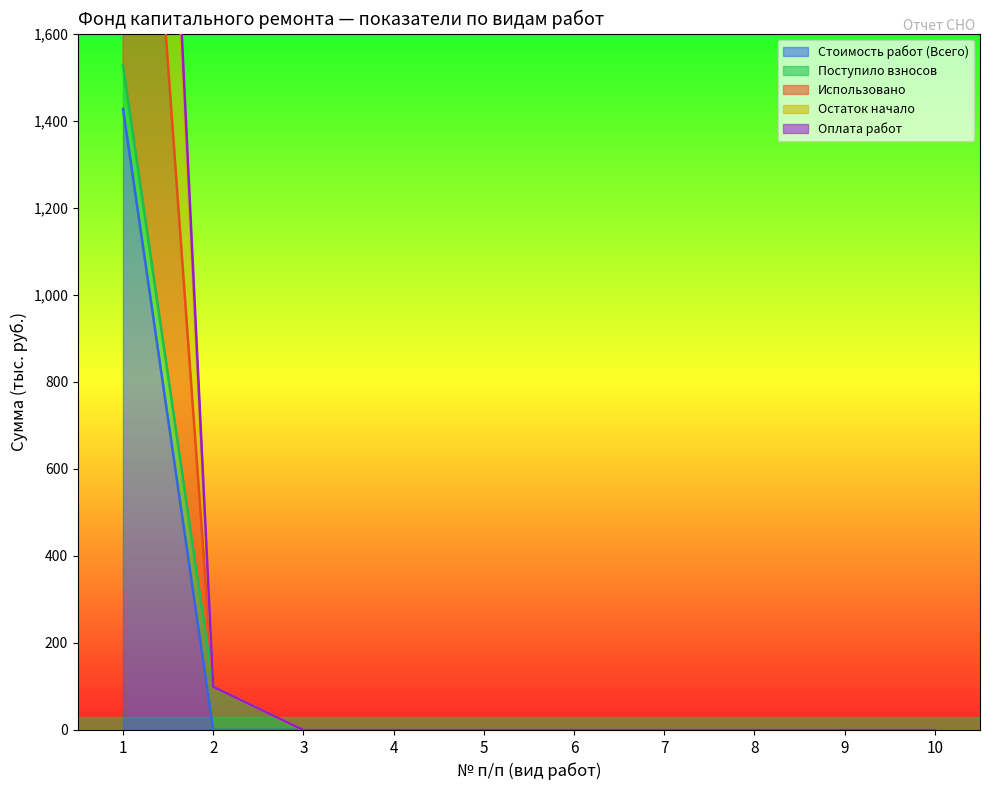

What is the greatest value displayed?

4402.3